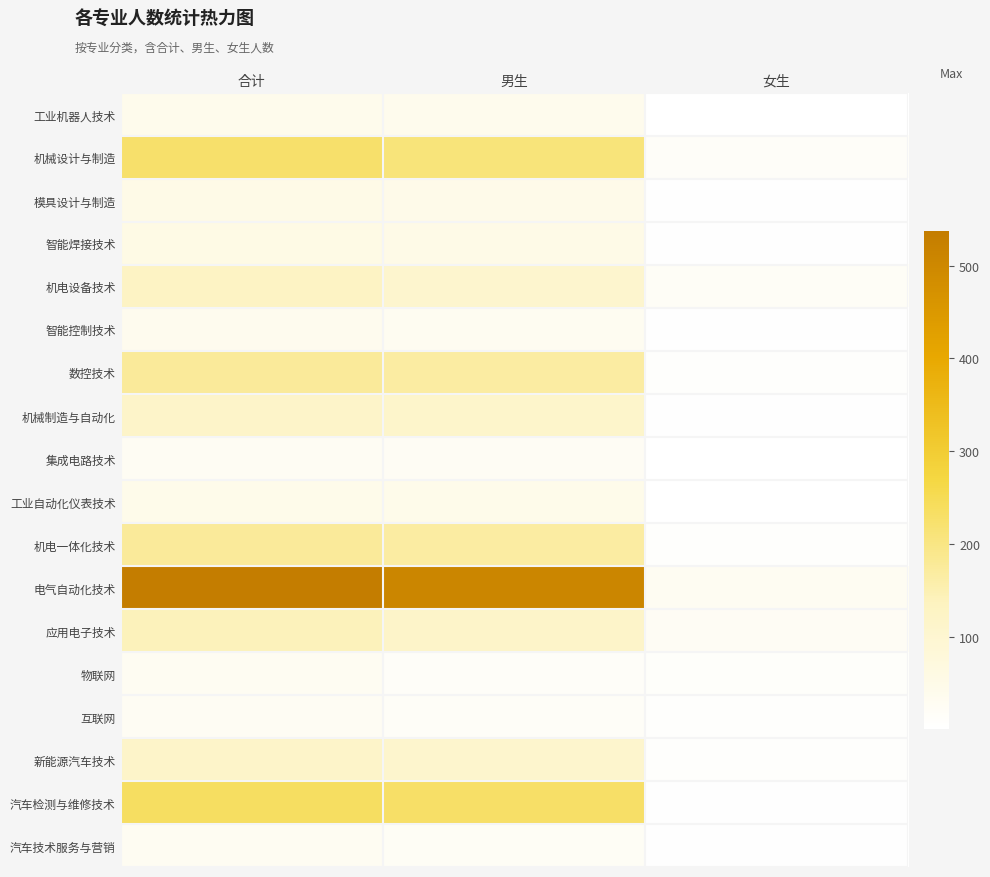

Reading left to right, extract all data points from this chart.

工业机器人技术: 合计=41	男生=40	女生=1
机械设计与制造: 合计=226	男生=209	女生=17
模具设计与制造: 合计=53	男生=48	女生=5
智能焊接技术: 合计=57	男生=52	女生=5
机电设备技术: 合计=126	男生=105	女生=21
智能控制技术: 合计=37	男生=32	女生=5
数控技术: 合计=175	男生=167	女生=8
机械制造与自动化: 合计=116	男生=111	女生=5
集成电路技术: 合计=28	男生=26	女生=2
工业自动化仪表技术: 合计=47	男生=45	女生=2
机电一体化技术: 合计=175	男生=167	女生=8
电气自动化技术: 合计=537	男生=507	女生=30
应用电子技术: 合计=141	男生=116	女生=25
物联网: 合计=29	男生=17	女生=12
互联网: 合计=27	男生=18	女生=9
新能源汽车技术: 合计=115	男生=106	女生=9
汽车检测与维修技术: 合计=236	男生=231	女生=5
汽车技术服务与营销: 合计=29	男生=24	女生=5